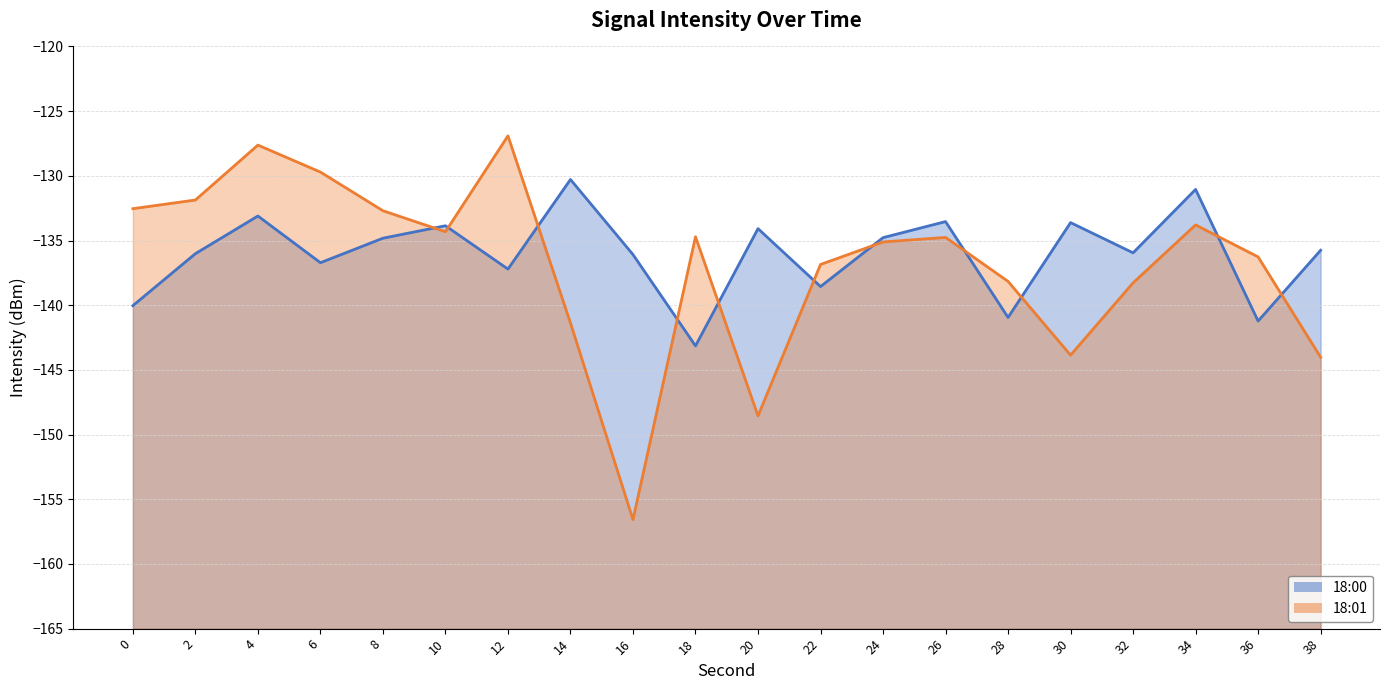

Where is 18:00 nearest to the value -136?

2